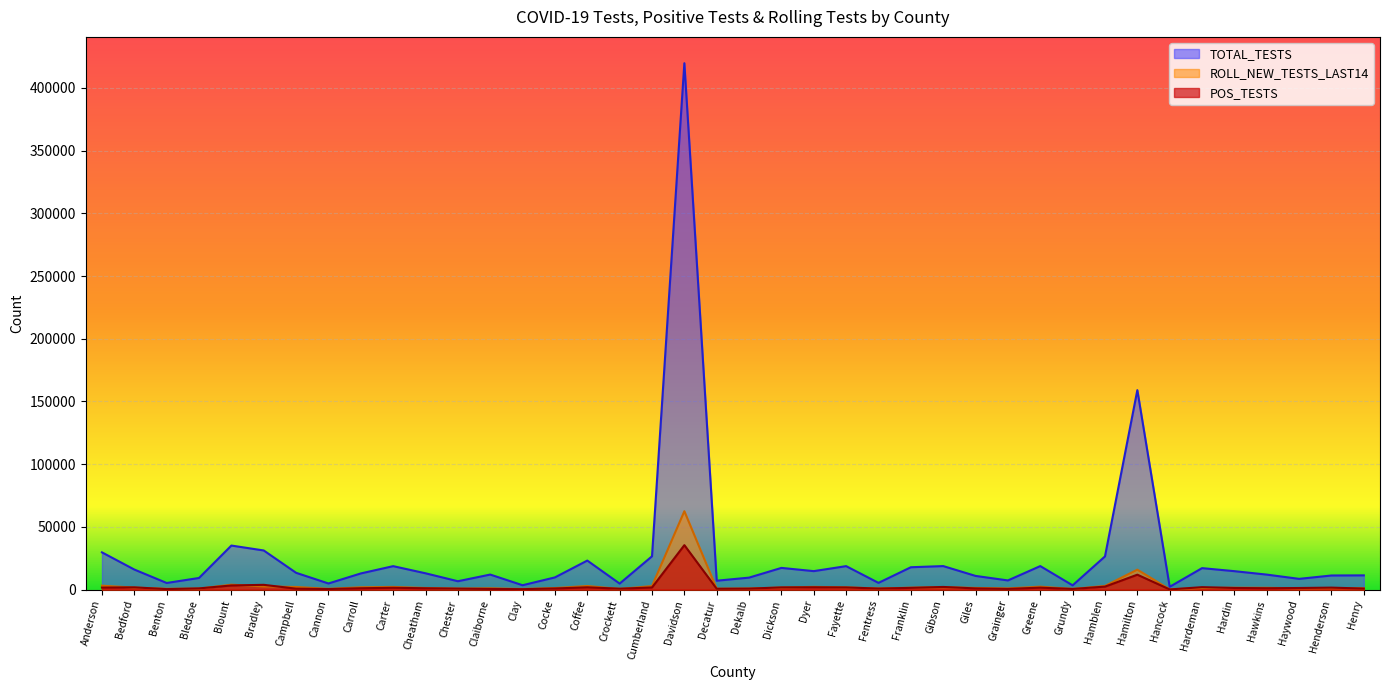

Is it true that TOTAL_TESTS equals 6650 at Chester?

True